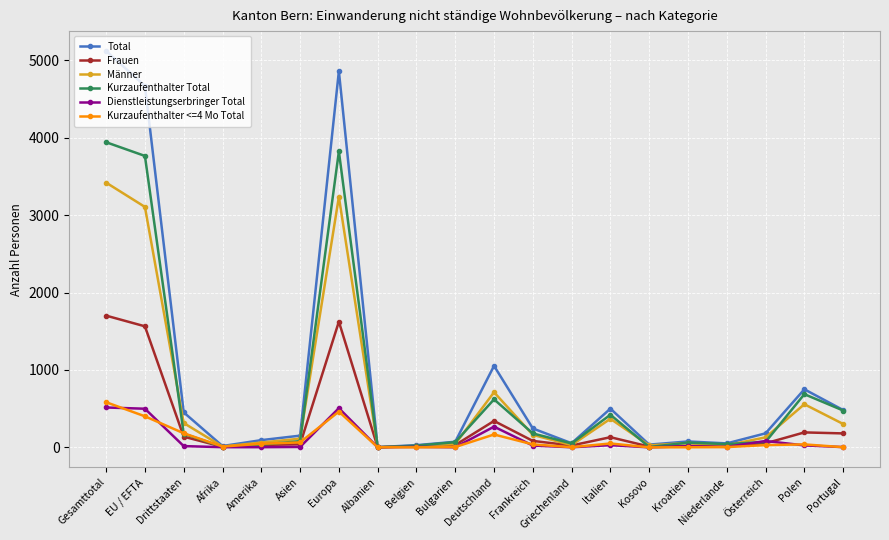

At how many categories does at least one series exceed 1311?

3